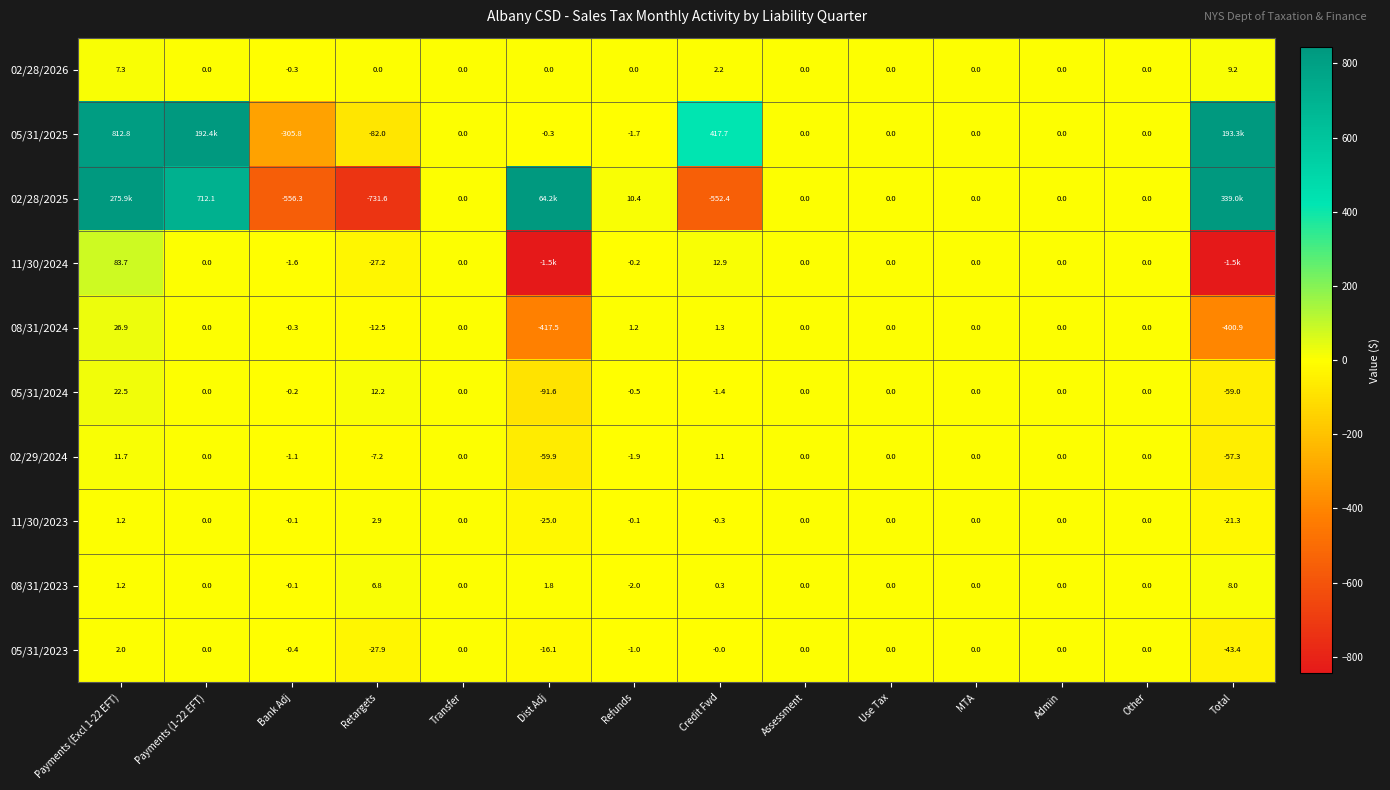

At which label is 11/30/2023 closest to -11?

Total